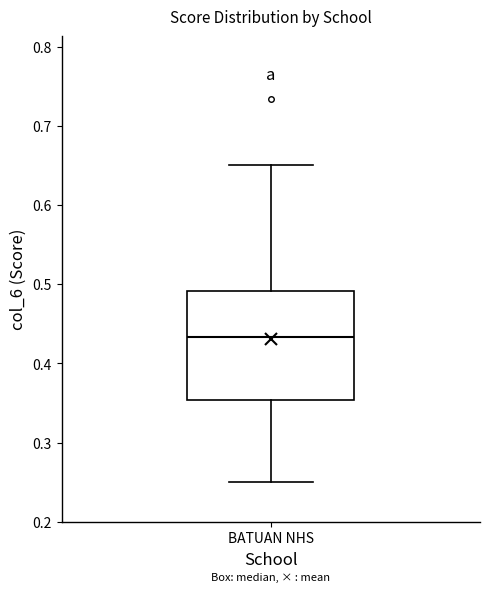

Where is the upper edge of the box for BATUAN NHS on the y-axis? The values are not printed on the chart, so give them approximately, as read against the axis.

0.49